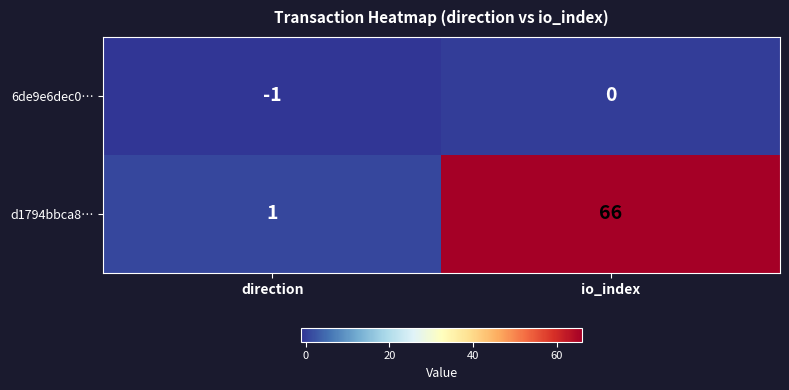

Reading left to right, transcribe all the data shown in this chart.

6de9e6dec0…: -1	0
d1794bbca8…: 1	66